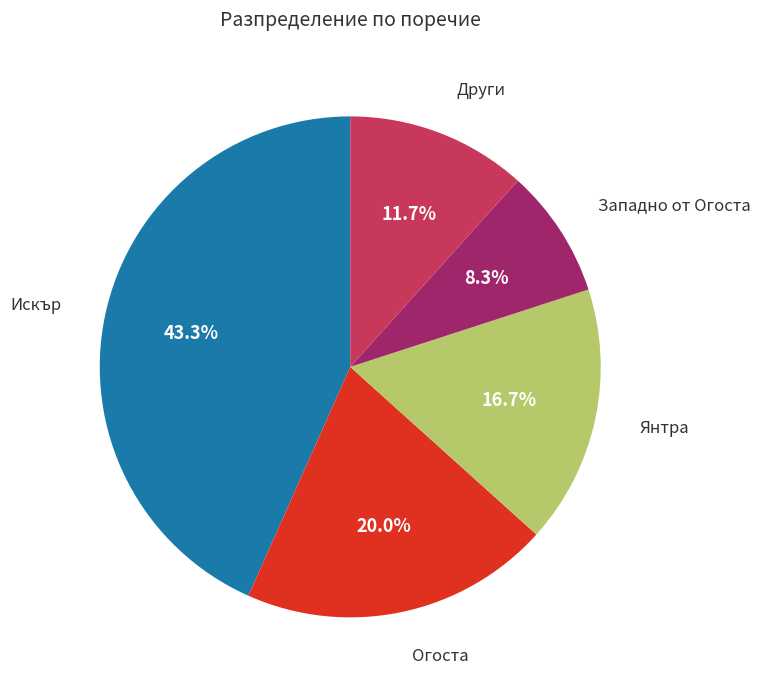

Is there any slice that represents more than half of the pie?

No